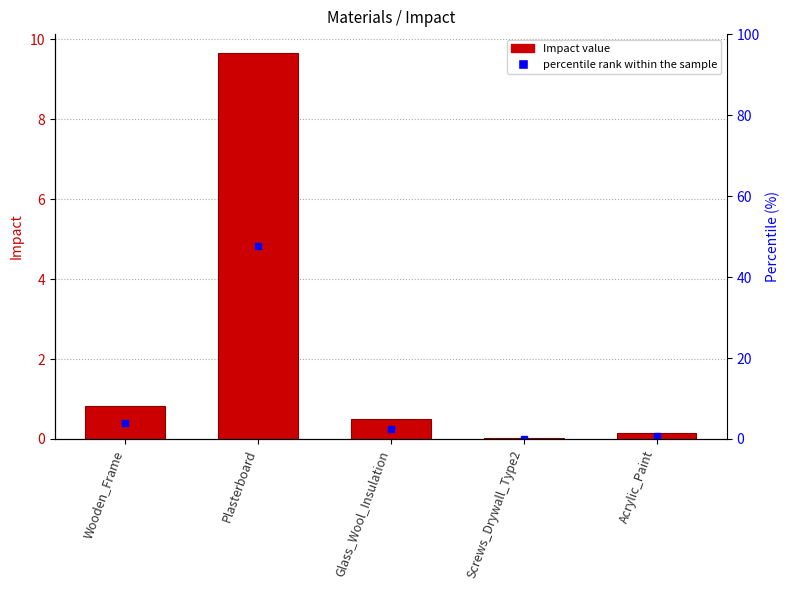

At which category does the chart reach its minimum across all series?

Screws_Drywall_Type2